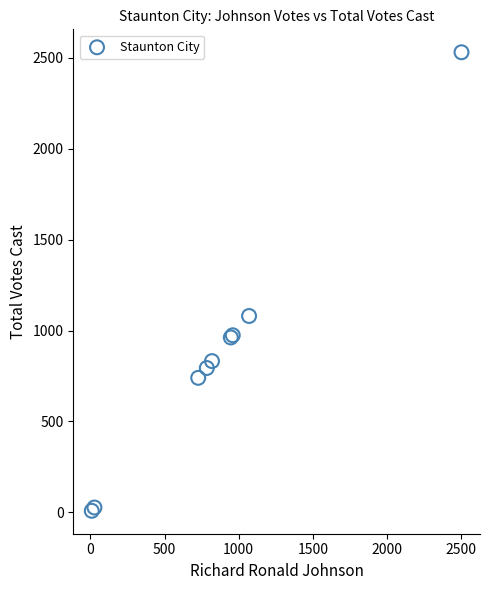

What Y value in the scatter plot is closest to 1269?

1080